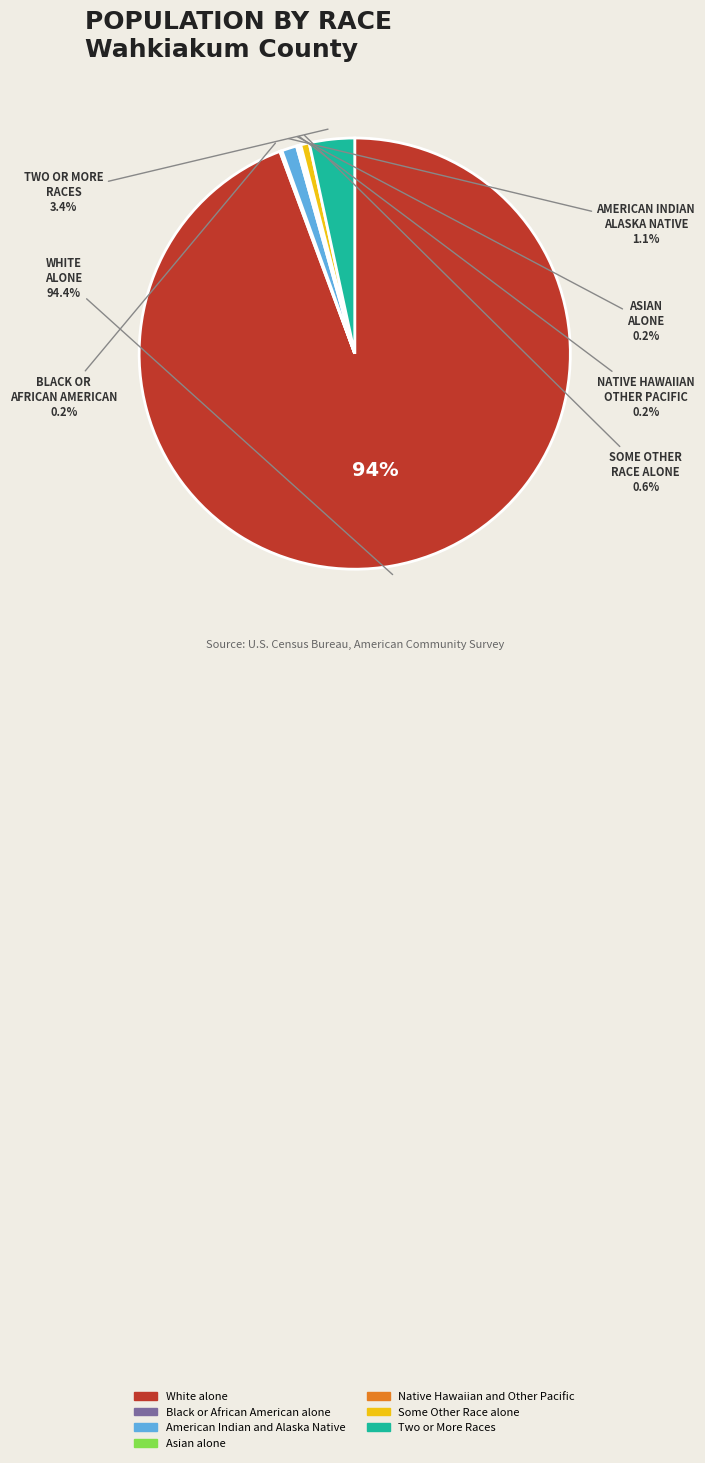

What is the largest slice in the pie chart?

White alone